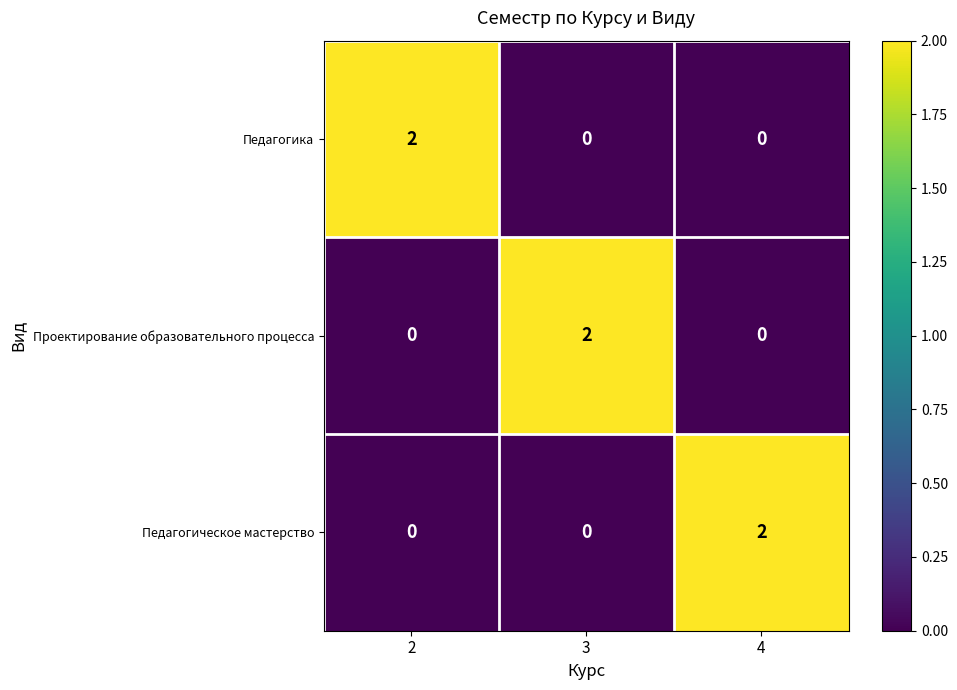

At how many categories does at least one series exceed 0?

3